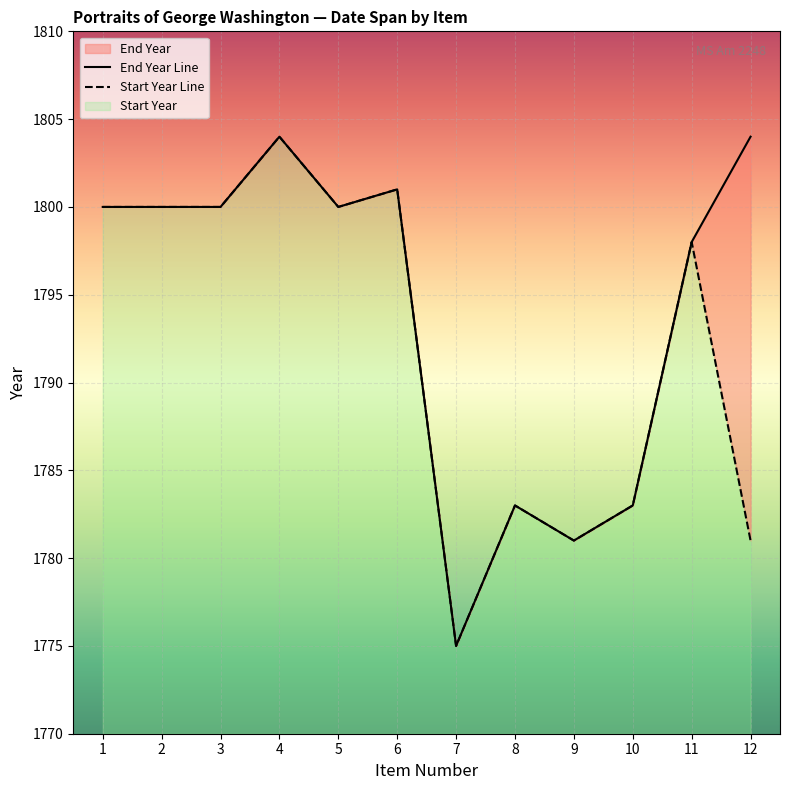

Reading left to right, list all the values displayed in this chart.

End Year Line: 1800	1800	1800	1804	1800	1801	1775	1783	1781	1783	1798	1804
Start Year Line: 1800	1800	1800	1804	1800	1801	1775	1783	1781	1783	1798	1781